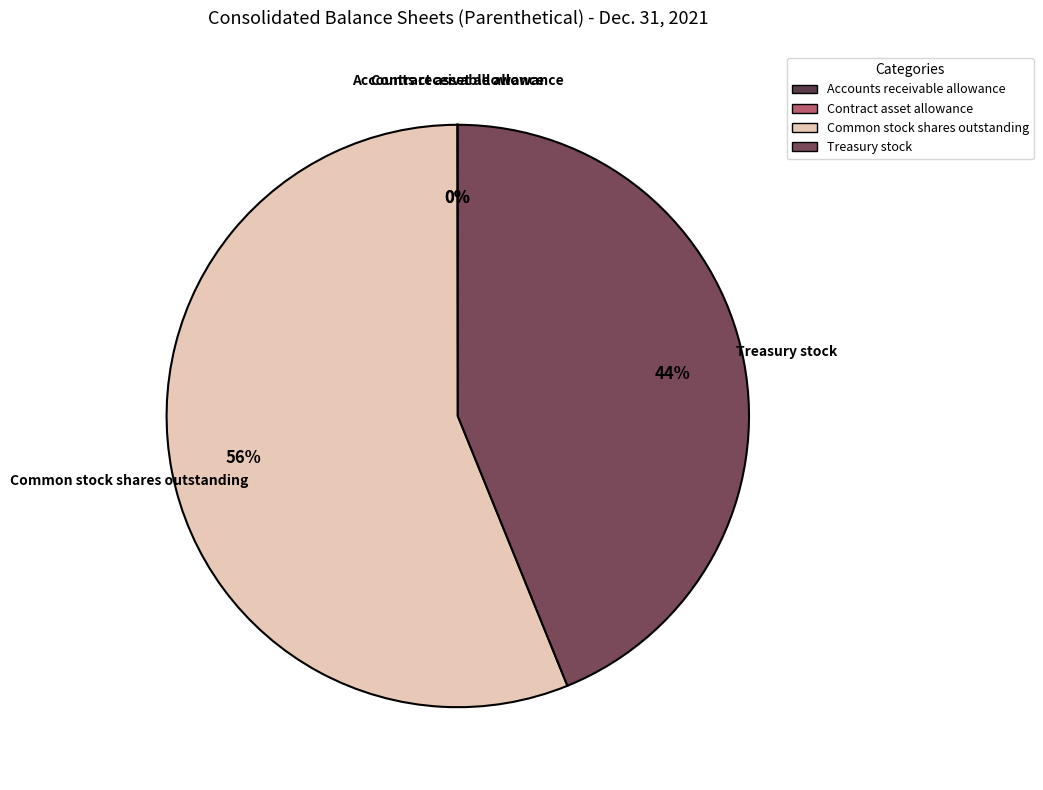

Which slice is the largest?

Common stock shares outstanding